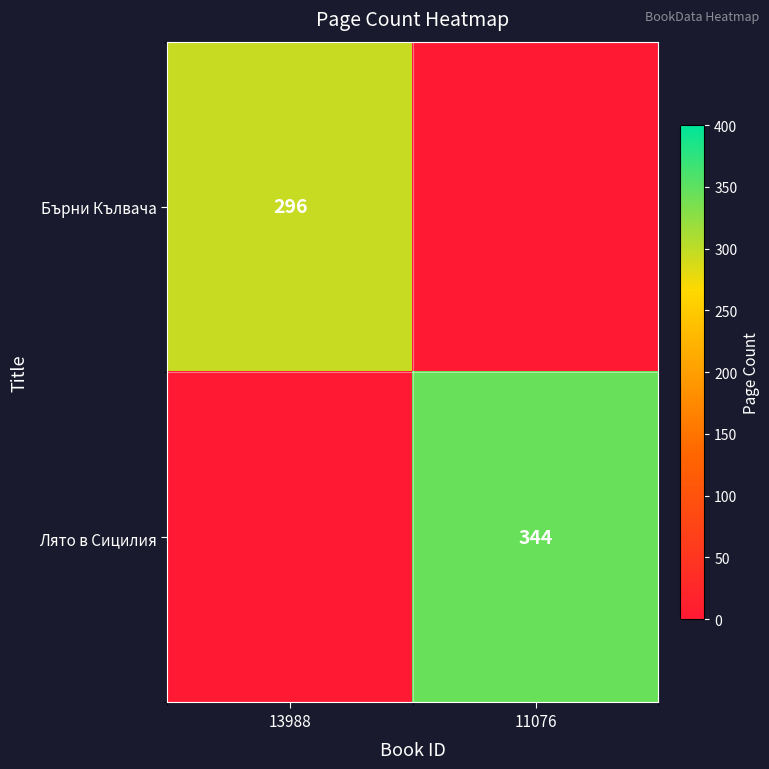

At how many categories does at least one series exceed 33?

2